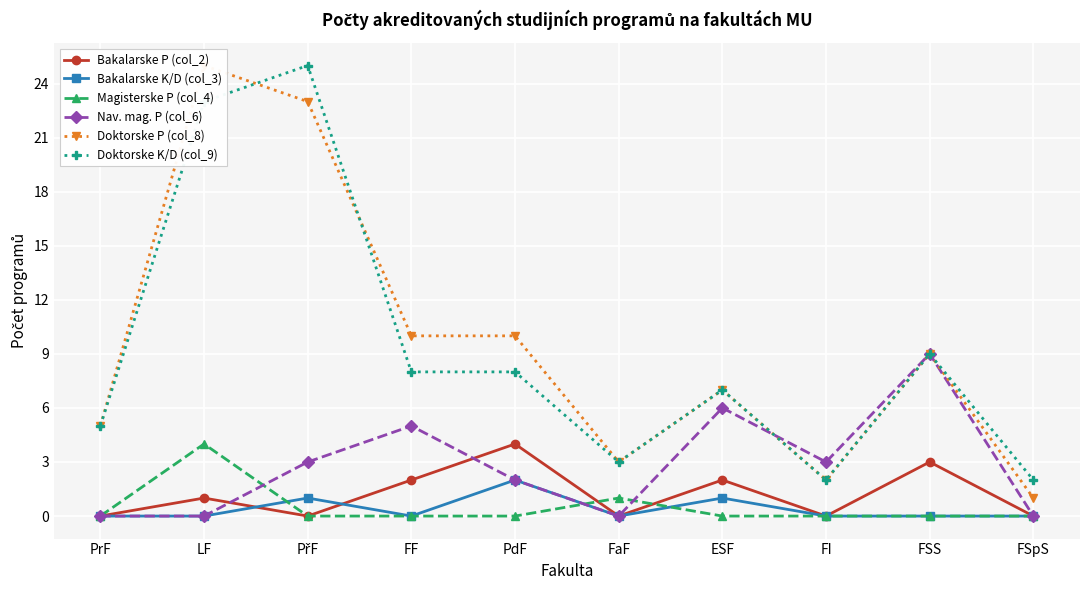

How many data points in Doktorske K/D (col_9) are less than 8?

5